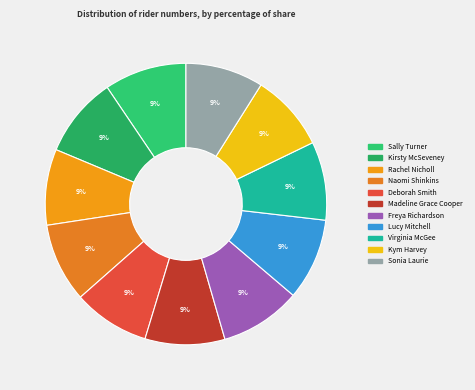

Is it true that Rachel Nicholl is 23% of the pie?

False